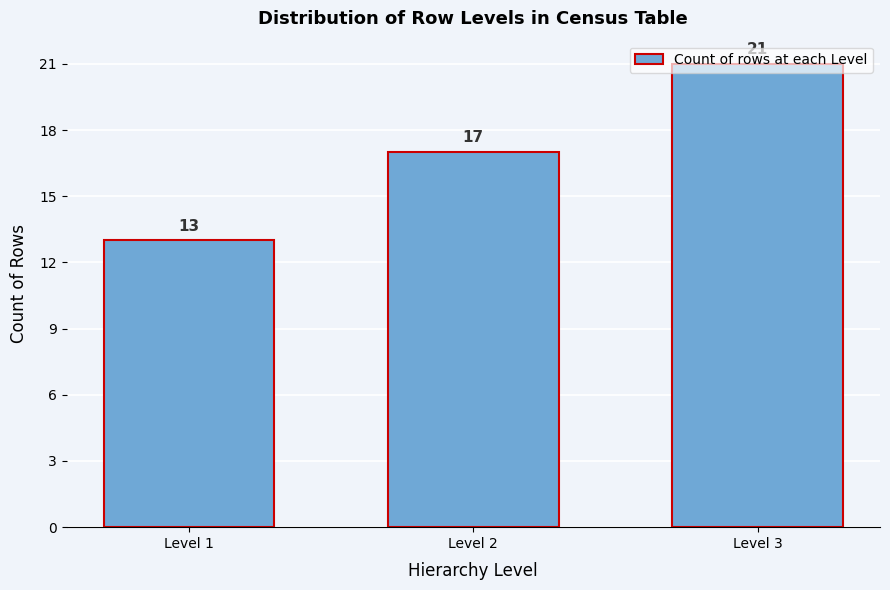

What is the value of the 3rd bar from the left?

21